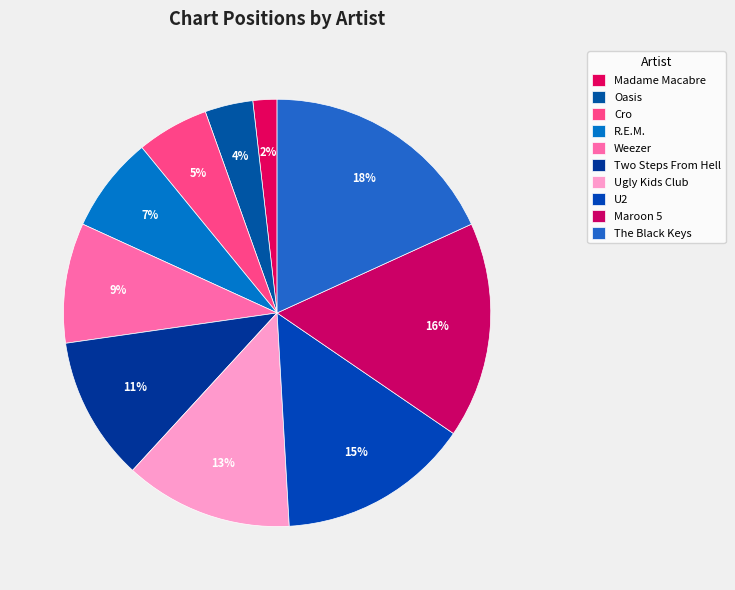

How many segments does this pie chart have?

10